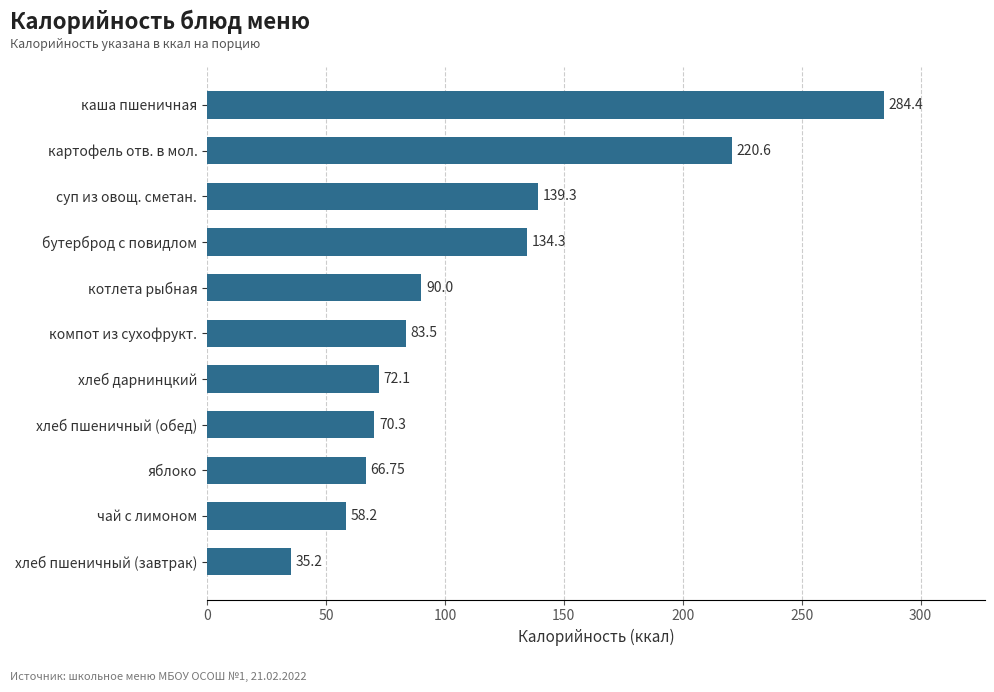

At which label is the value closest to 159?

суп из овощ. сметан.